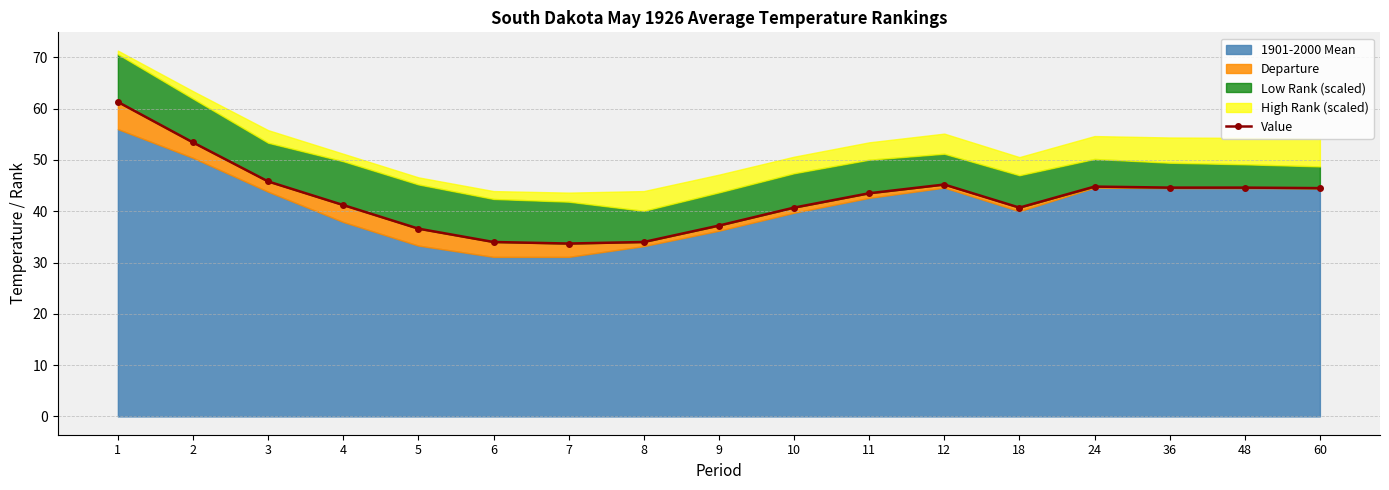

At which category does the chart reach its peak across all series?

1